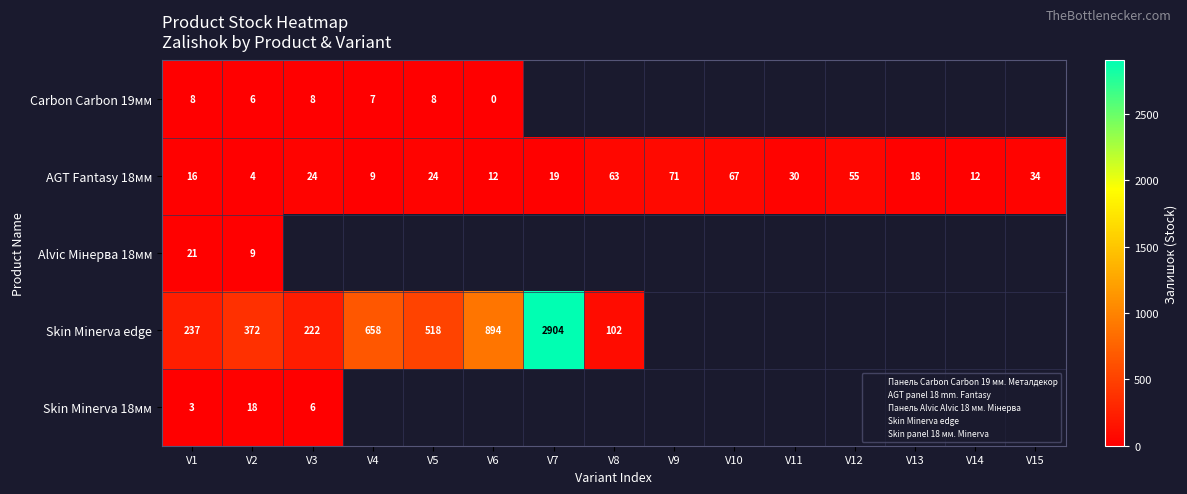

How many values in Skin Minerva edge are above zero?

8